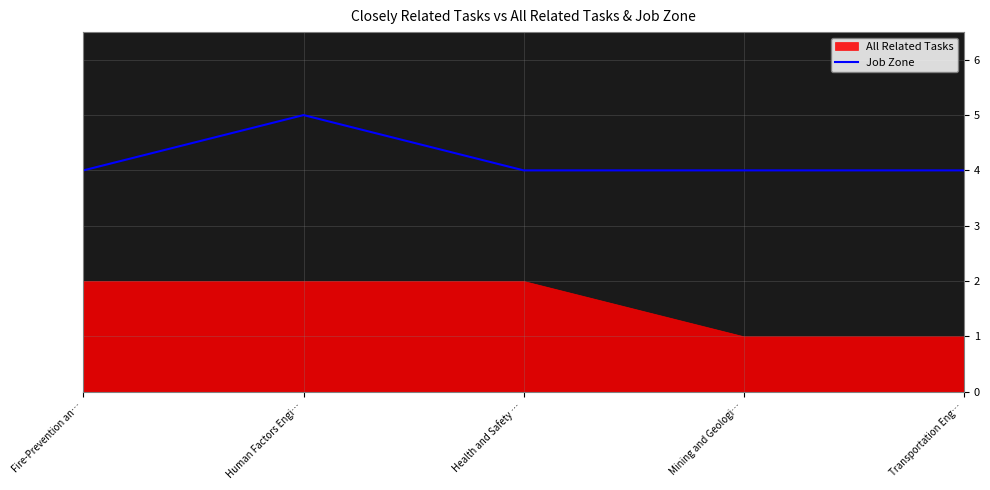

How many lines are shown in the chart?

1